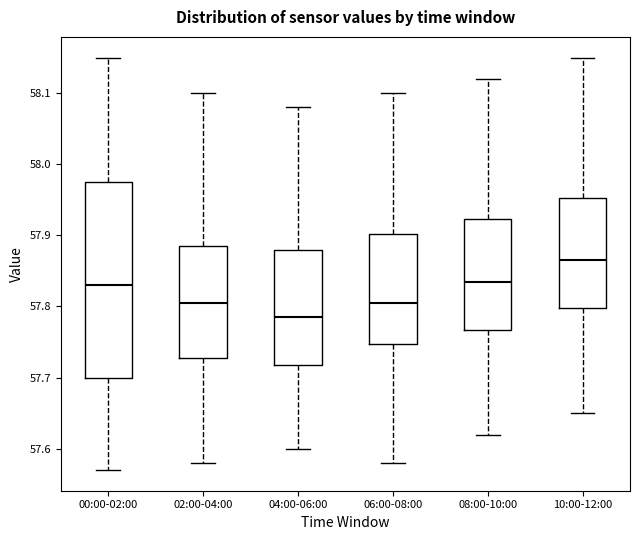

Which box has the lowest median line?

04:00-06:00